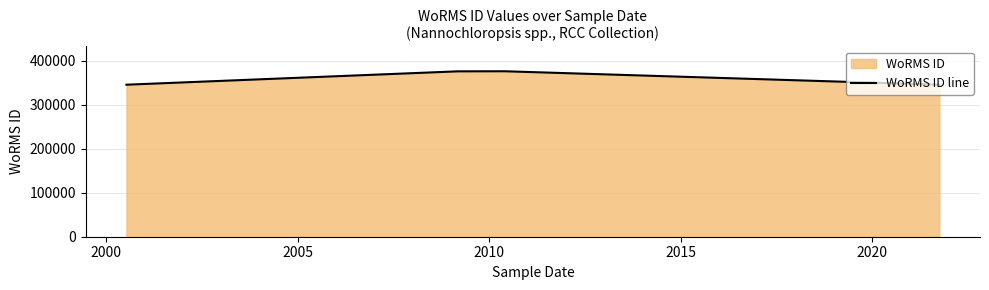

How many lines are shown in the chart?

1